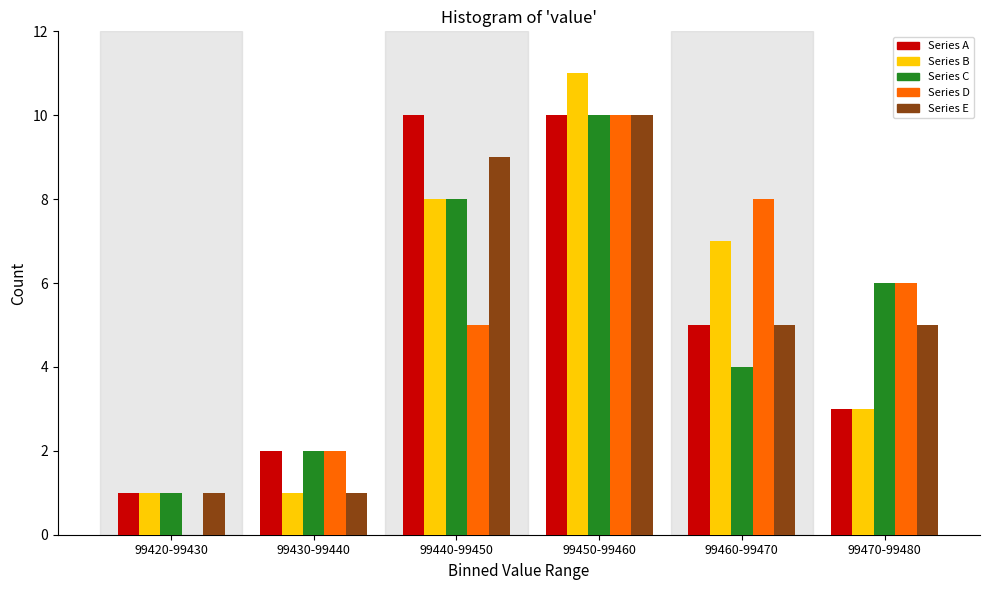

Reading left to right, what are all the values shown in this chart?

Series A: 99420-99430=1	99430-99440=2	99440-99450=10	99450-99460=10	99460-99470=5	99470-99480=3
Series B: 99420-99430=1	99430-99440=1	99440-99450=8	99450-99460=11	99460-99470=7	99470-99480=3
Series C: 99420-99430=1	99430-99440=2	99440-99450=8	99450-99460=10	99460-99470=4	99470-99480=6
Series D: 99420-99430=0	99430-99440=2	99440-99450=5	99450-99460=10	99460-99470=8	99470-99480=6
Series E: 99420-99430=1	99430-99440=1	99440-99450=9	99450-99460=10	99460-99470=5	99470-99480=5